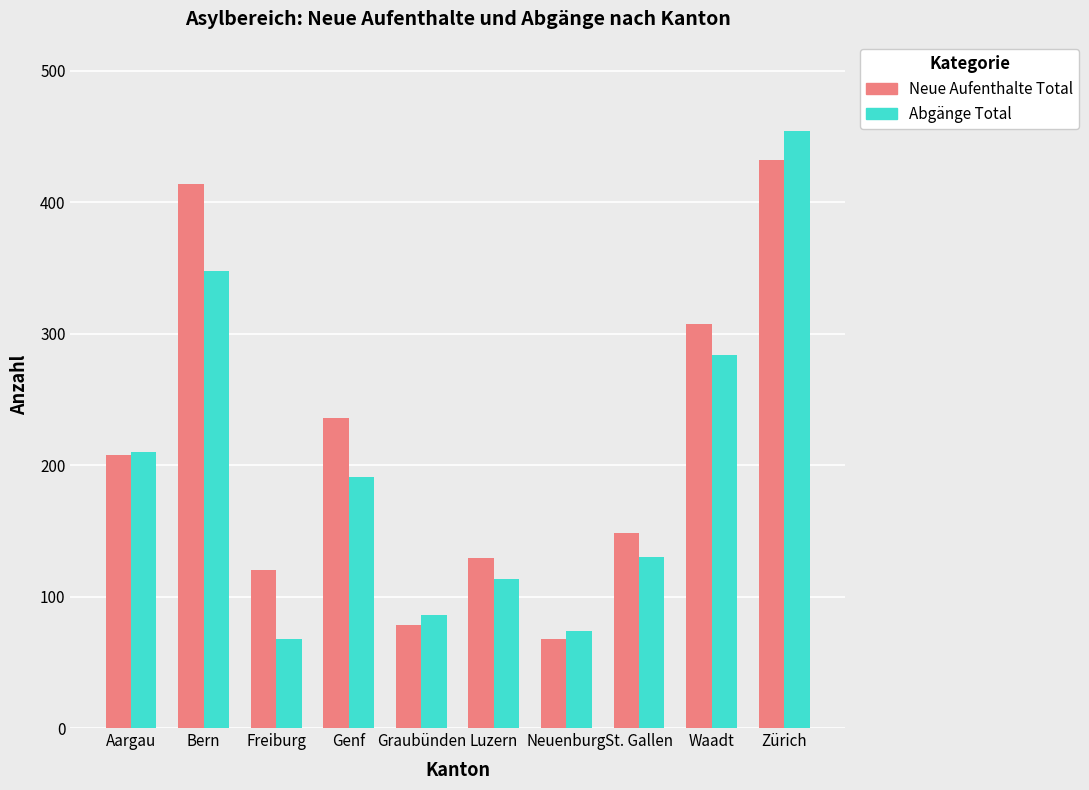

Rank the series by their average value, from lowest to highest.

Abgänge Total, Neue Aufenthalte Total